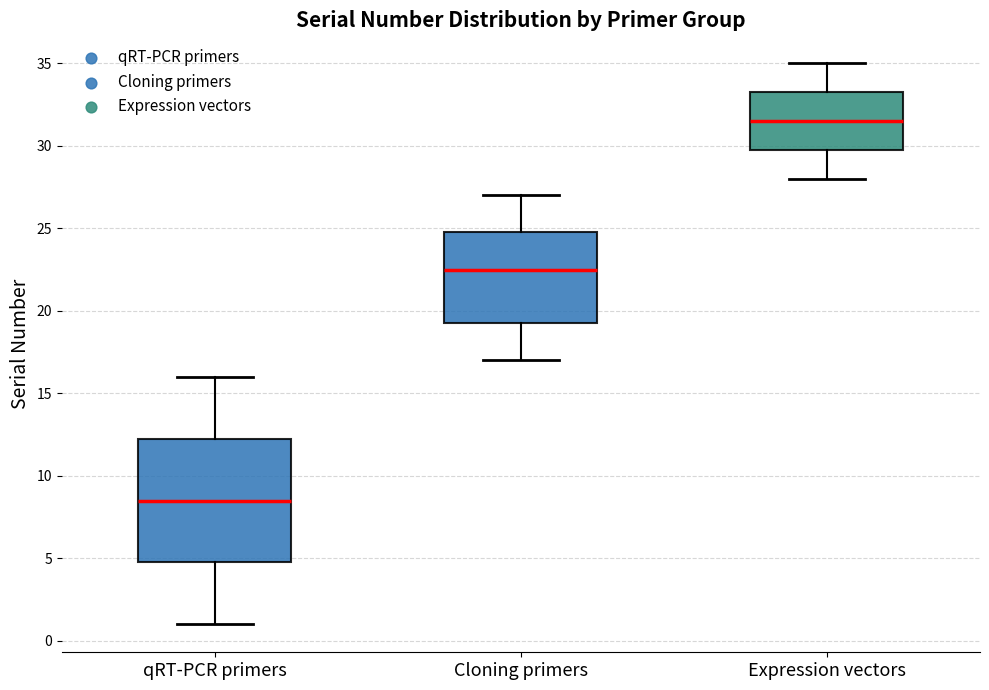

Which box has the lowest median line?

qRT-PCR primers